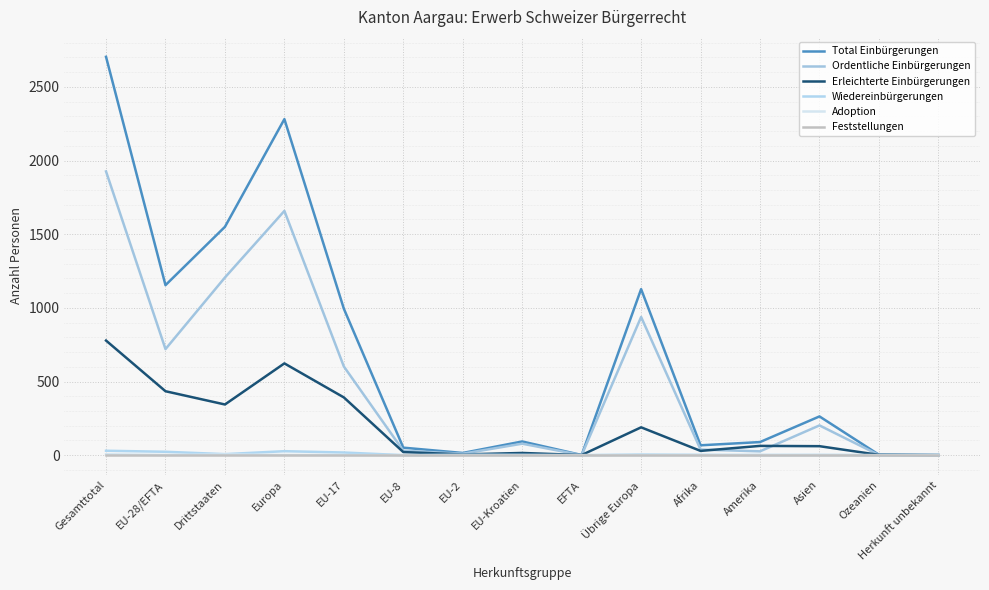

What is the difference between the highest and lowest values at EU-28/EFTA?

1154